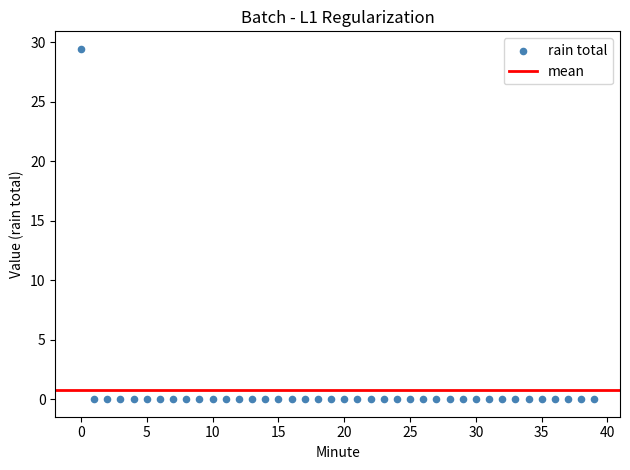

What is the range of Y values (max minus min)?

29.5